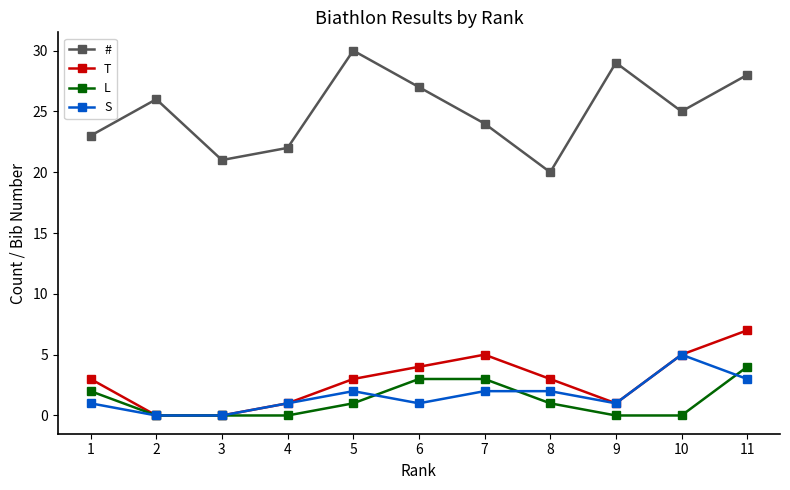

True or false: # and T intersect in this chart.

False